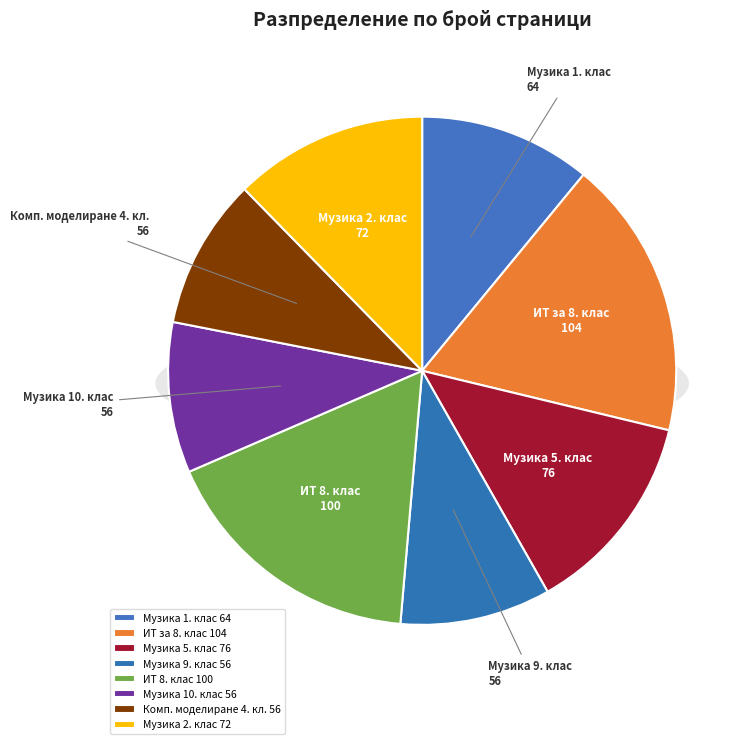

Does any single category account for the majority?

No